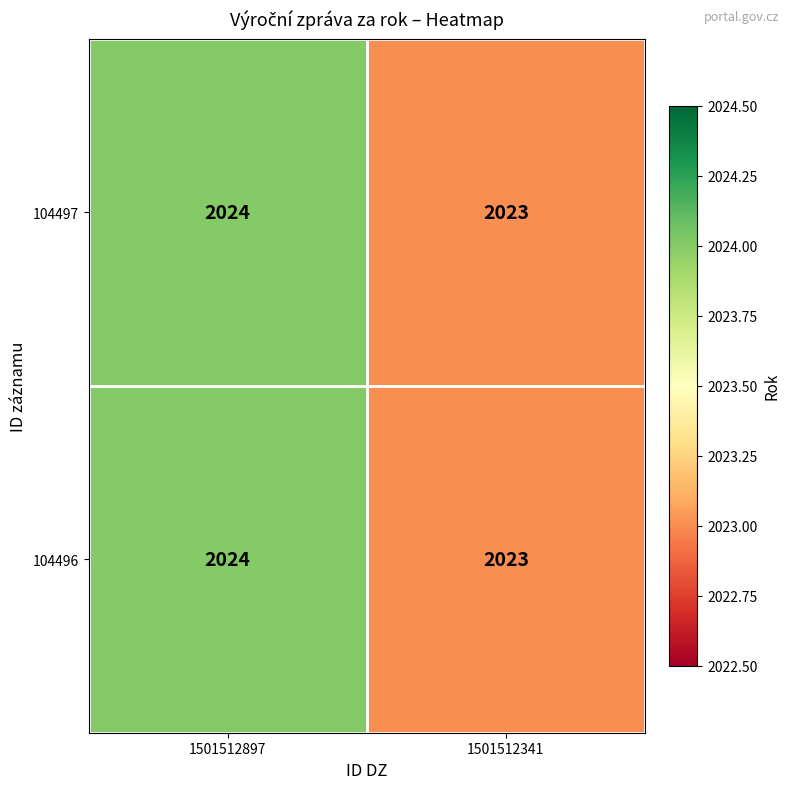

Which category has the highest value across all series?

1501512897